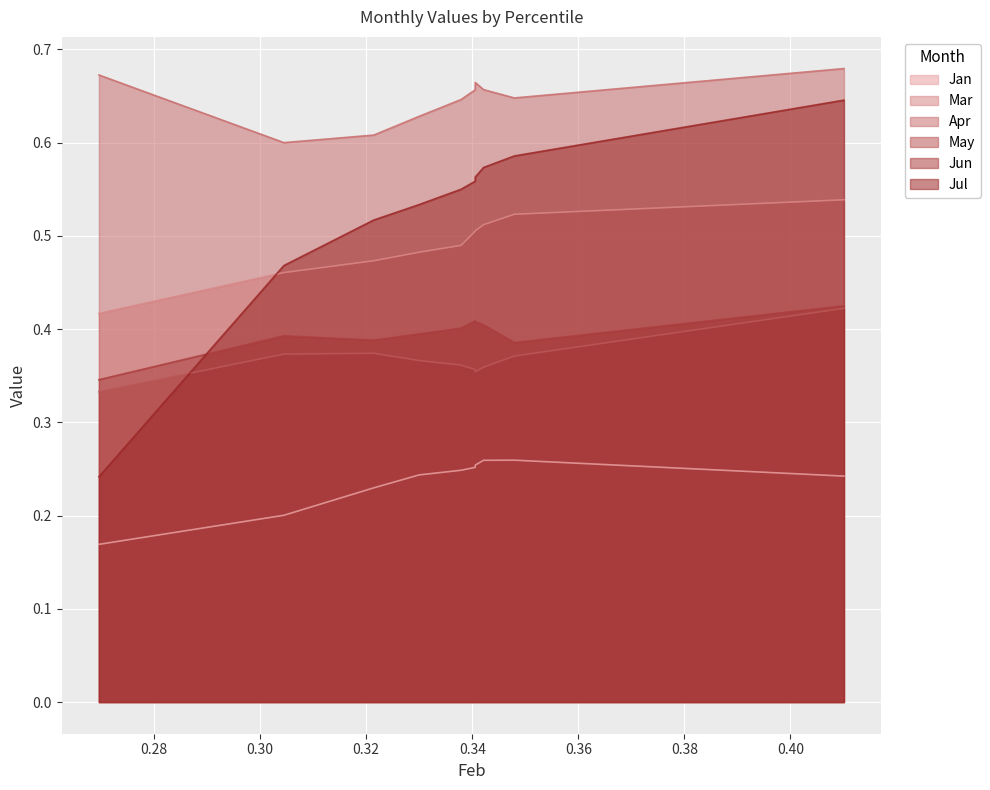

The value of Mar at pct25 is 0.3. True or false?

False